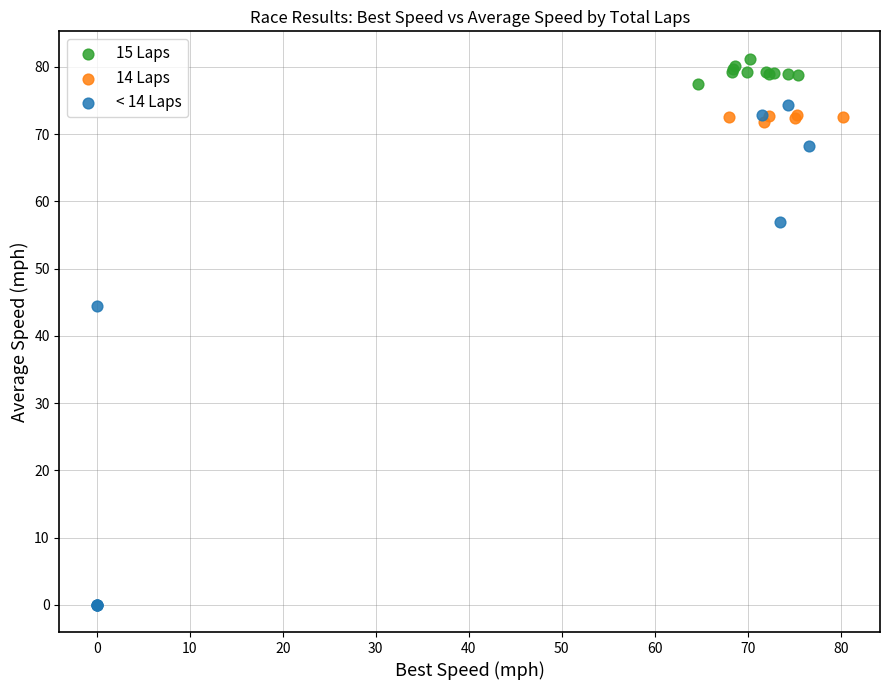

Which series reaches the maximum Y coordinate?

15 Laps